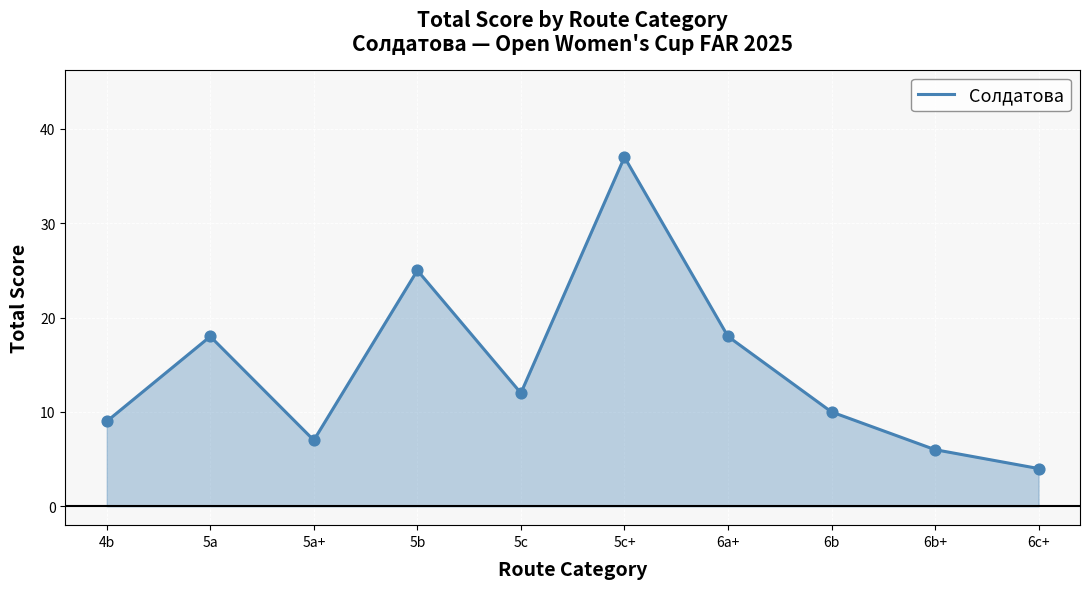

Which has a higher value, 5a or 4b?

5a